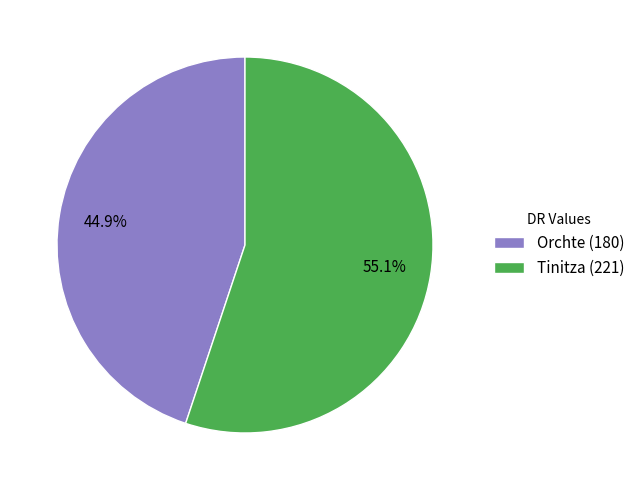

Is there any slice that represents more than half of the pie?

Yes